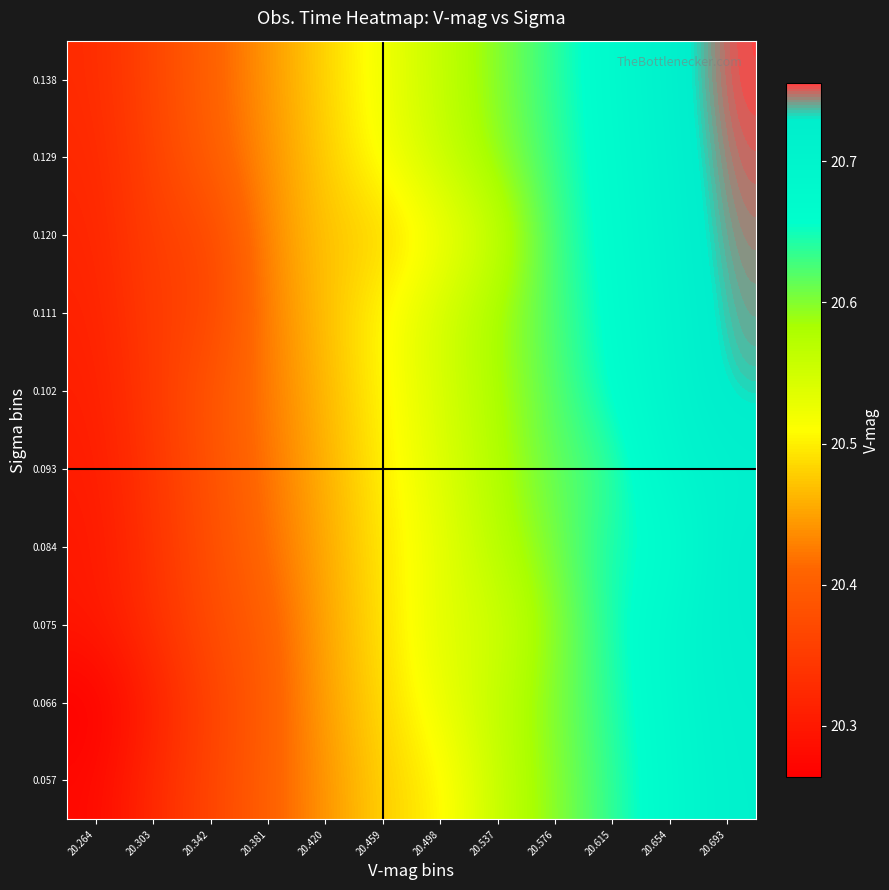

Which has a higher value, 20.693 or 20.654?

20.693